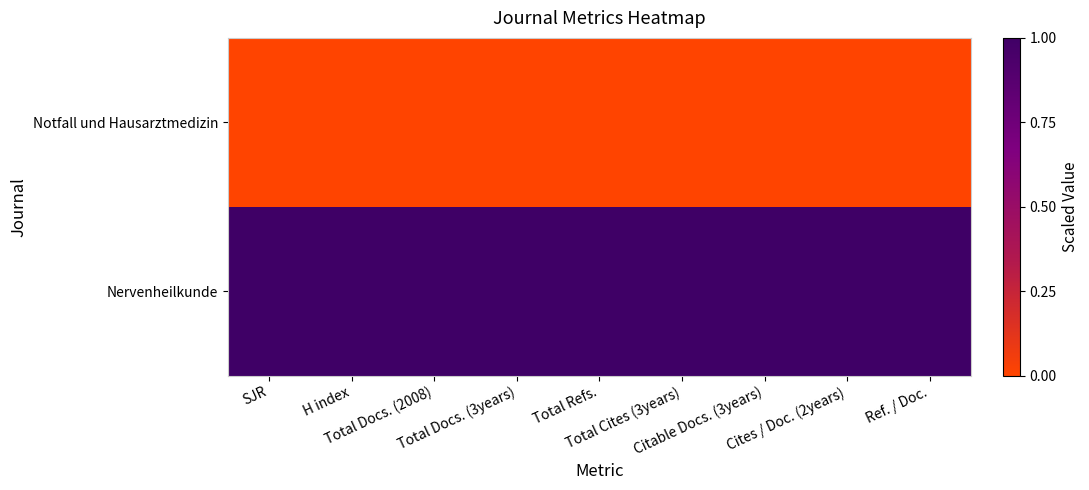

Reading left to right, transcribe all the data shown in this chart.

Notfall und Hausarztmedizin: SJR=0	H index=0	Total Docs. (2008)=0	Total Docs. (3years)=0	Total Refs.=0	Total Cites (3years)=0	Citable Docs. (3years)=0	Cites / Doc. (2years)=0	Ref. / Doc.=0
Nervenheilkunde: SJR=1	H index=1	Total Docs. (2008)=1	Total Docs. (3years)=1	Total Refs.=1	Total Cites (3years)=1	Citable Docs. (3years)=1	Cites / Doc. (2years)=1	Ref. / Doc.=1